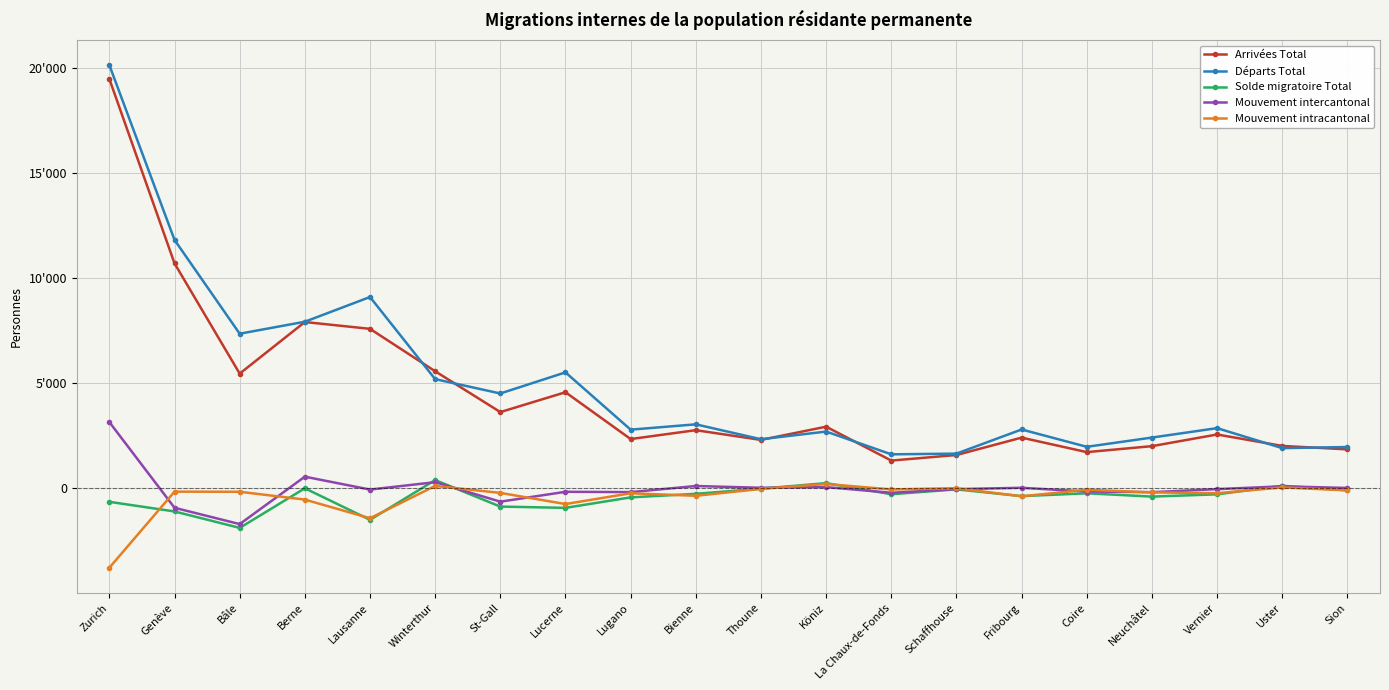

Is this an area chart (filled region under the line)?

No